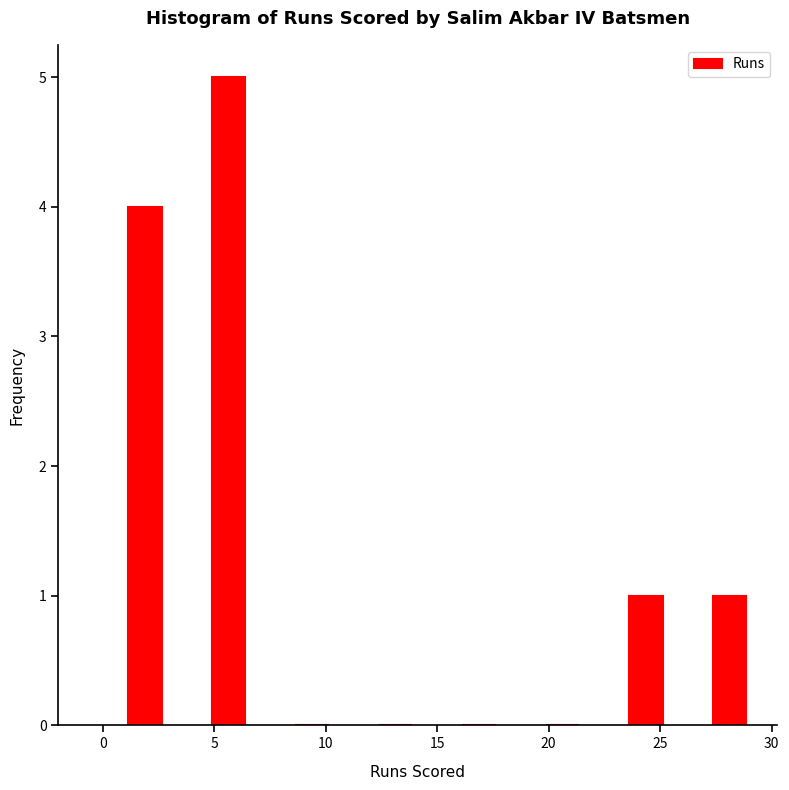

Reading left to right, list every bar in this chart as the range it spans on the x-axis followed by its height. Neither the bar edges nor the heights are printed on the chart, so give them approximately, as read against the axes.

0.00 to 3.75: 4
3.75 to 7.50: 5
7.50 to 11.25: 0
11.25 to 15.00: 0
15.00 to 18.75: 0
18.75 to 22.50: 0
22.50 to 26.25: 1
26.25 to 30.00: 1